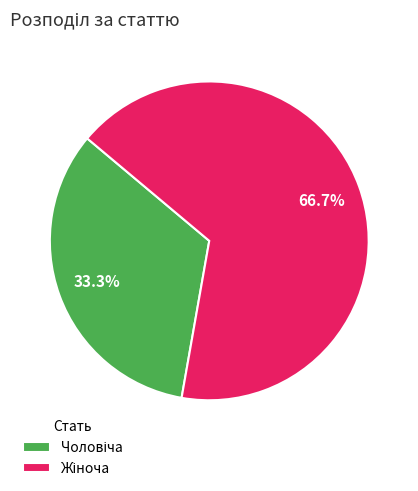

Does any single category account for the majority?

Yes